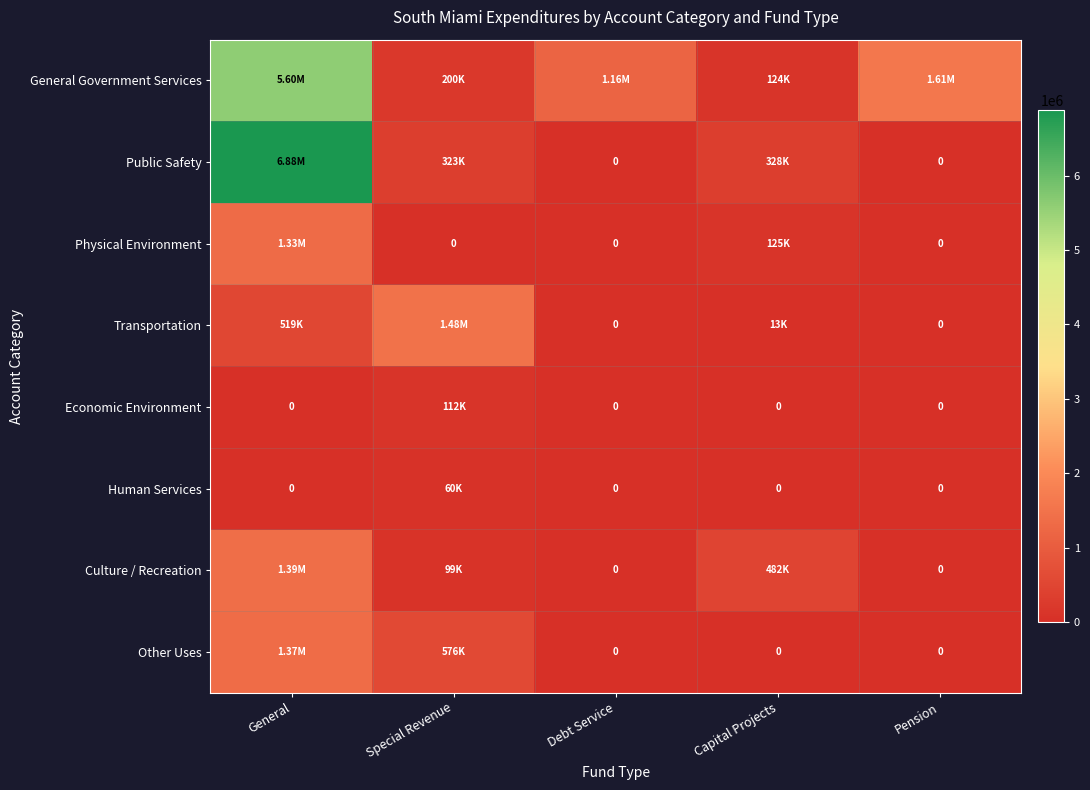

What is the difference between the maximum and second lowest values in the Culture / Recreation series?

1385885